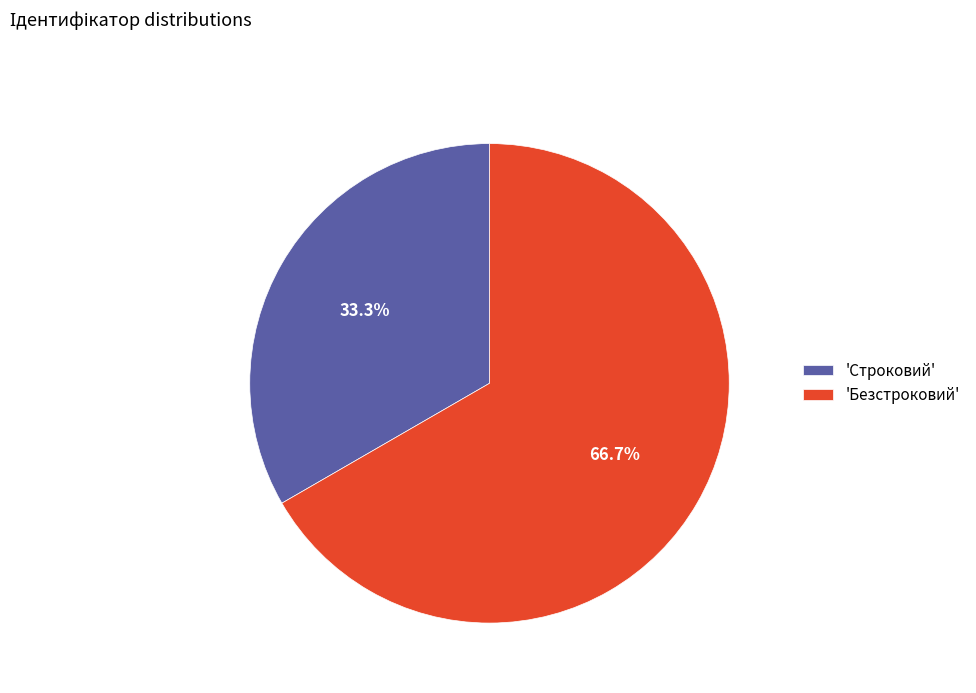

Which slice is the smallest?

'Строковий'